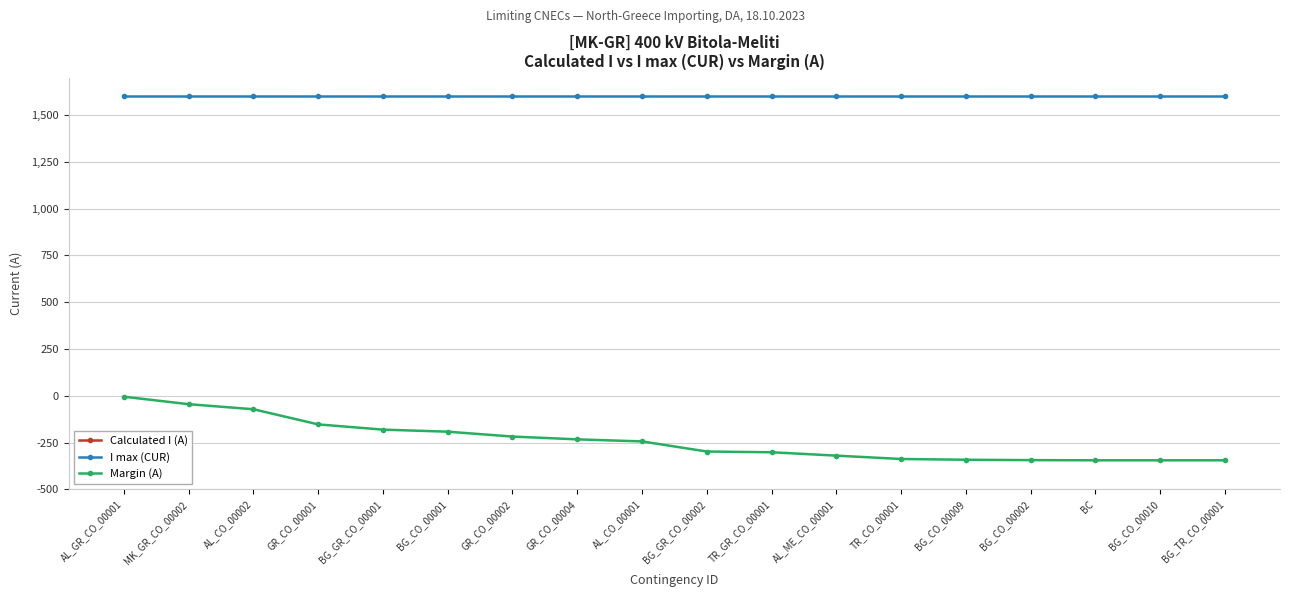

What position from the right is AL_CO_00002?

16